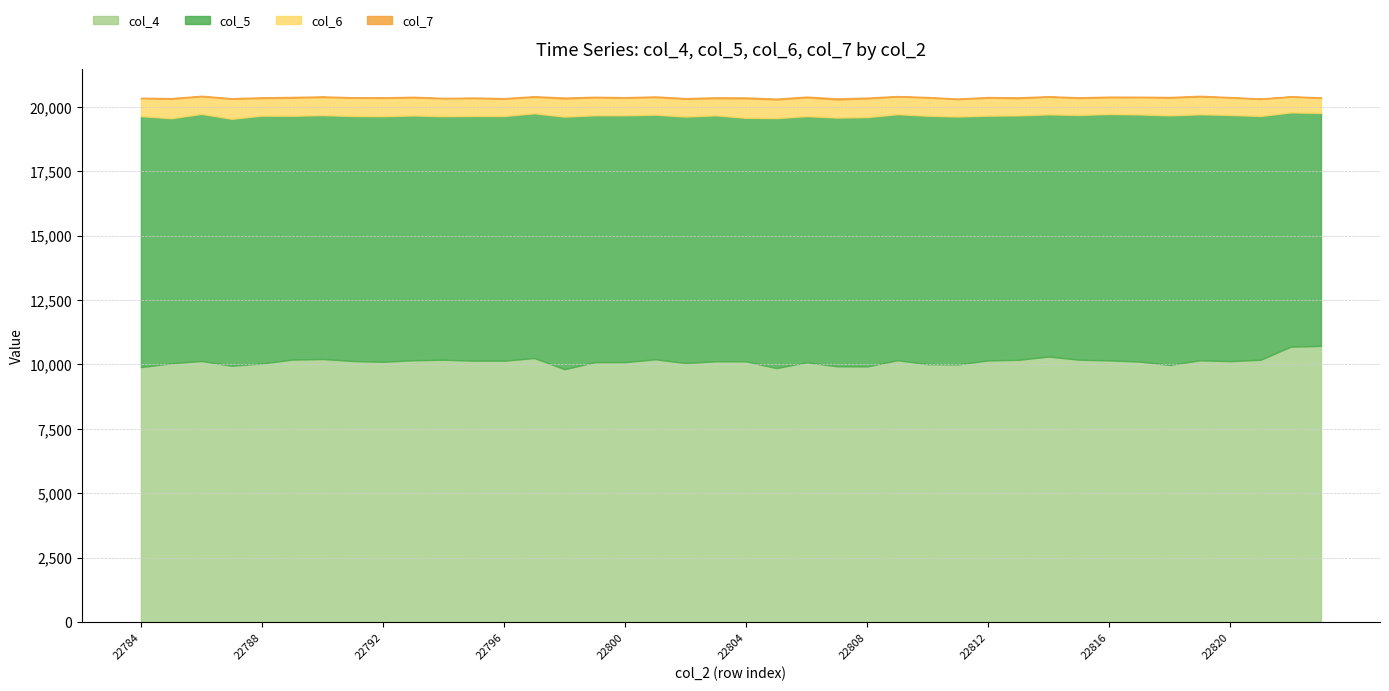

What is the difference between the col_5 values at 22817 and 22807?

61